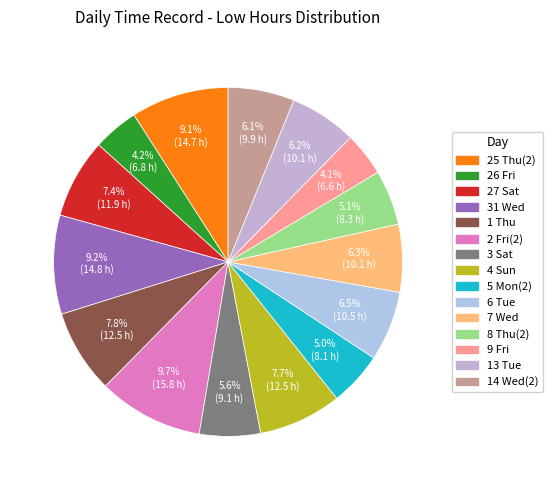

The 31 Wed slice represents 9% of the pie. True or false?

True